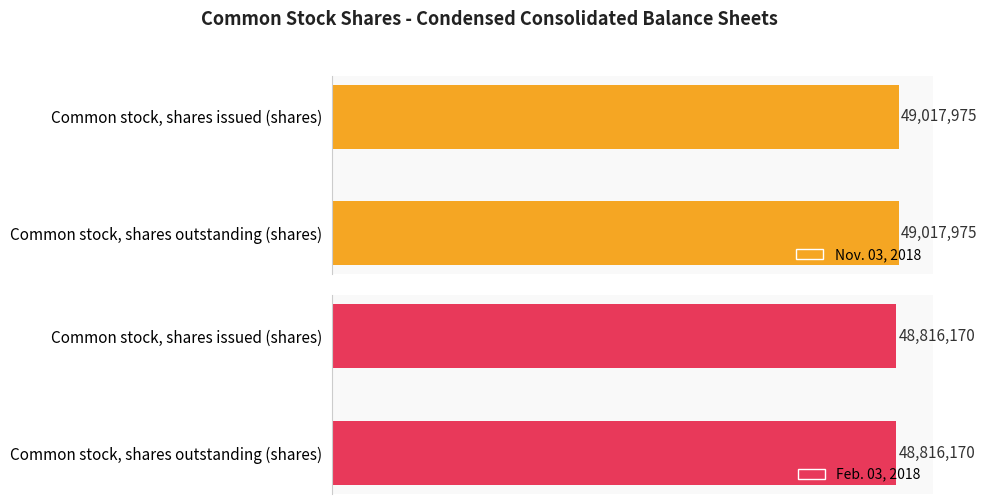

What is the label of the 1st bar from the right?

Common stock, shares outstanding (shares)